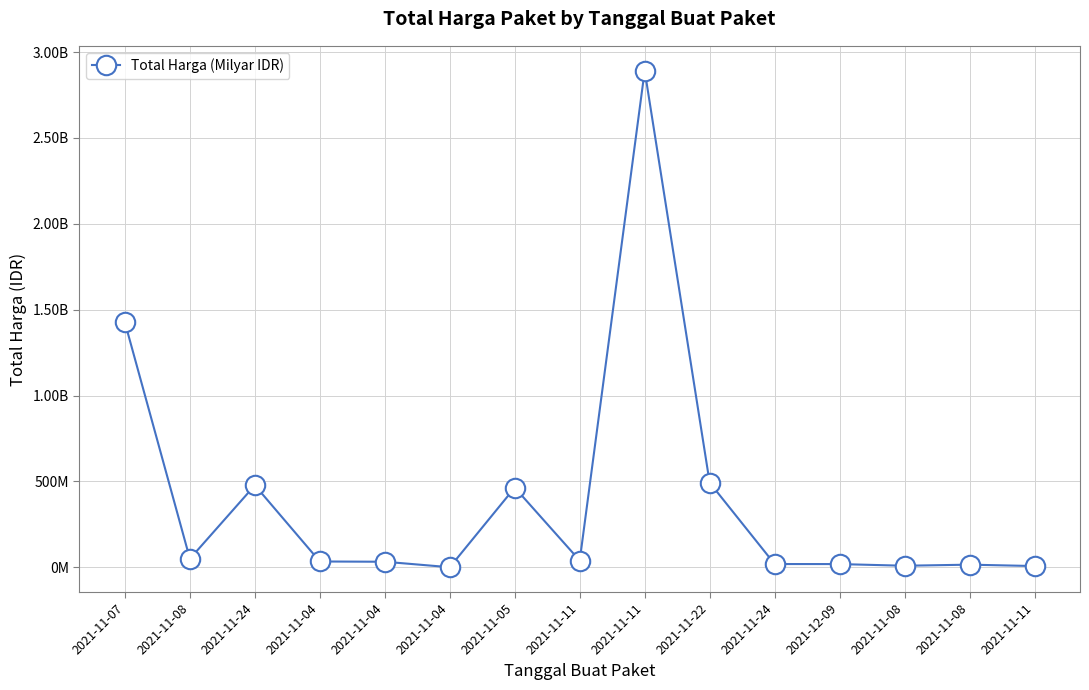

Is it true that the value at 2021-11-04 is 883032?

False